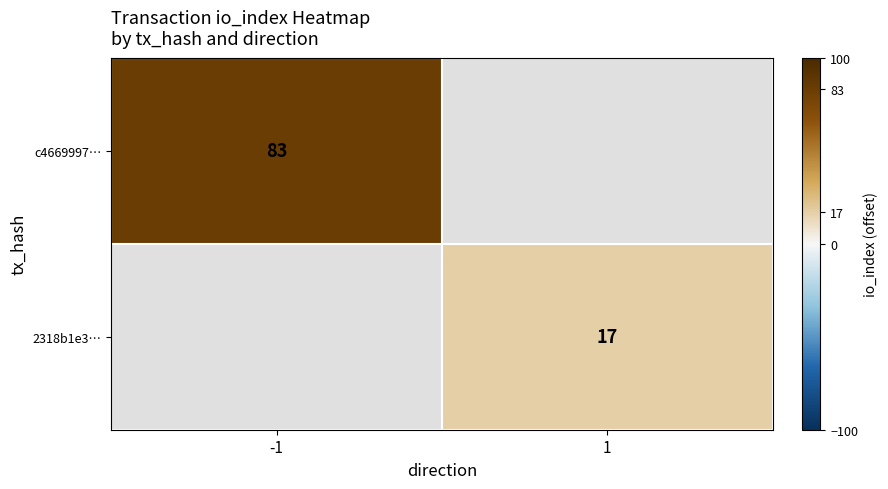

Is the value of c4669997… at -1 greater than the value of 2318b1e3… at 1?

Yes